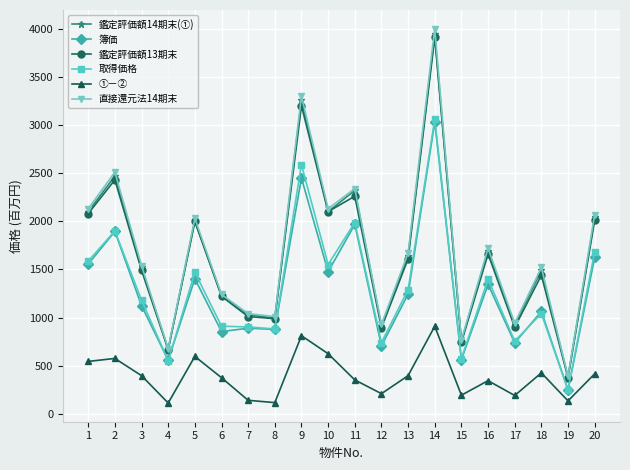

Is it true that 鑑定評価額14期末(①) equals 1030 at 7?

True